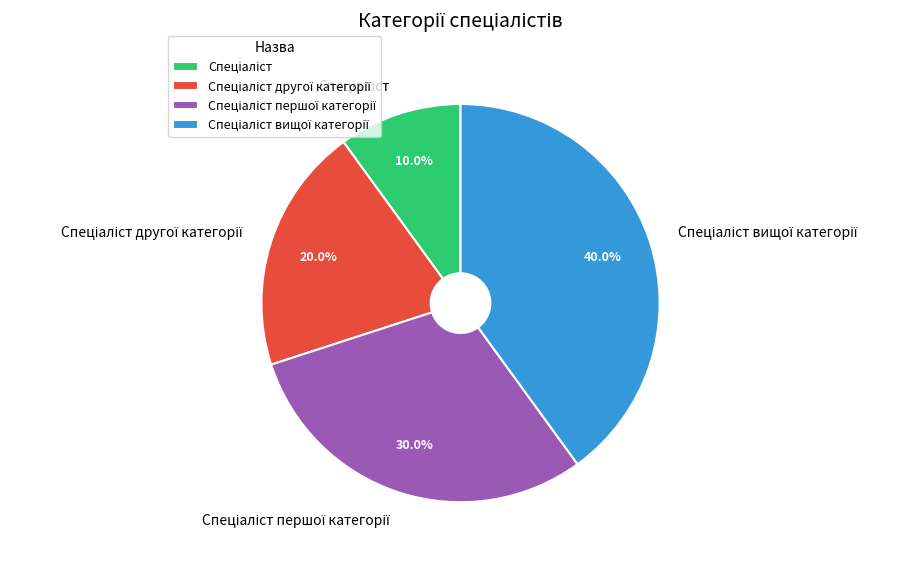

Does any single category account for the majority?

No